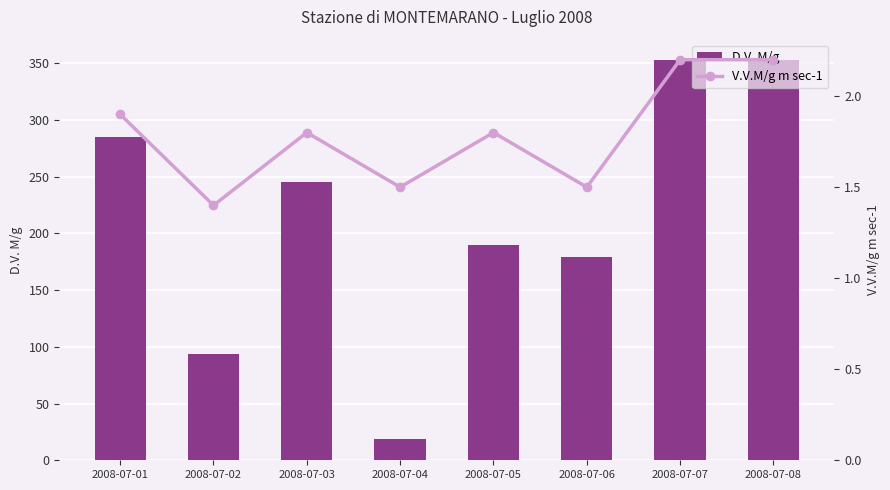

What are all the series names shown in the legend?

D.V. M/g, V.V.M/g m sec-1